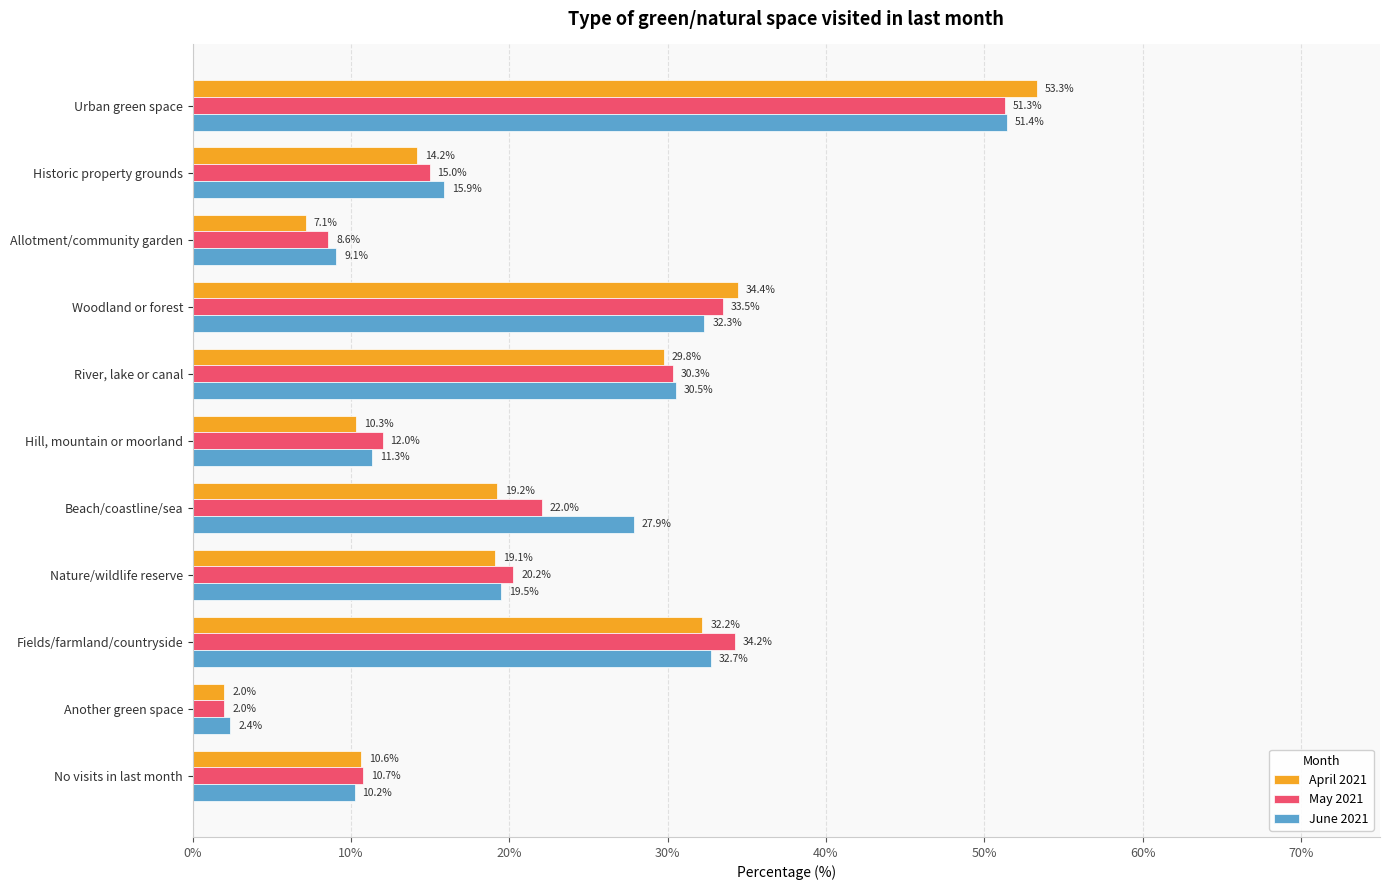

Rank the series by their average value, from highest to lowest.

June 2021, May 2021, April 2021